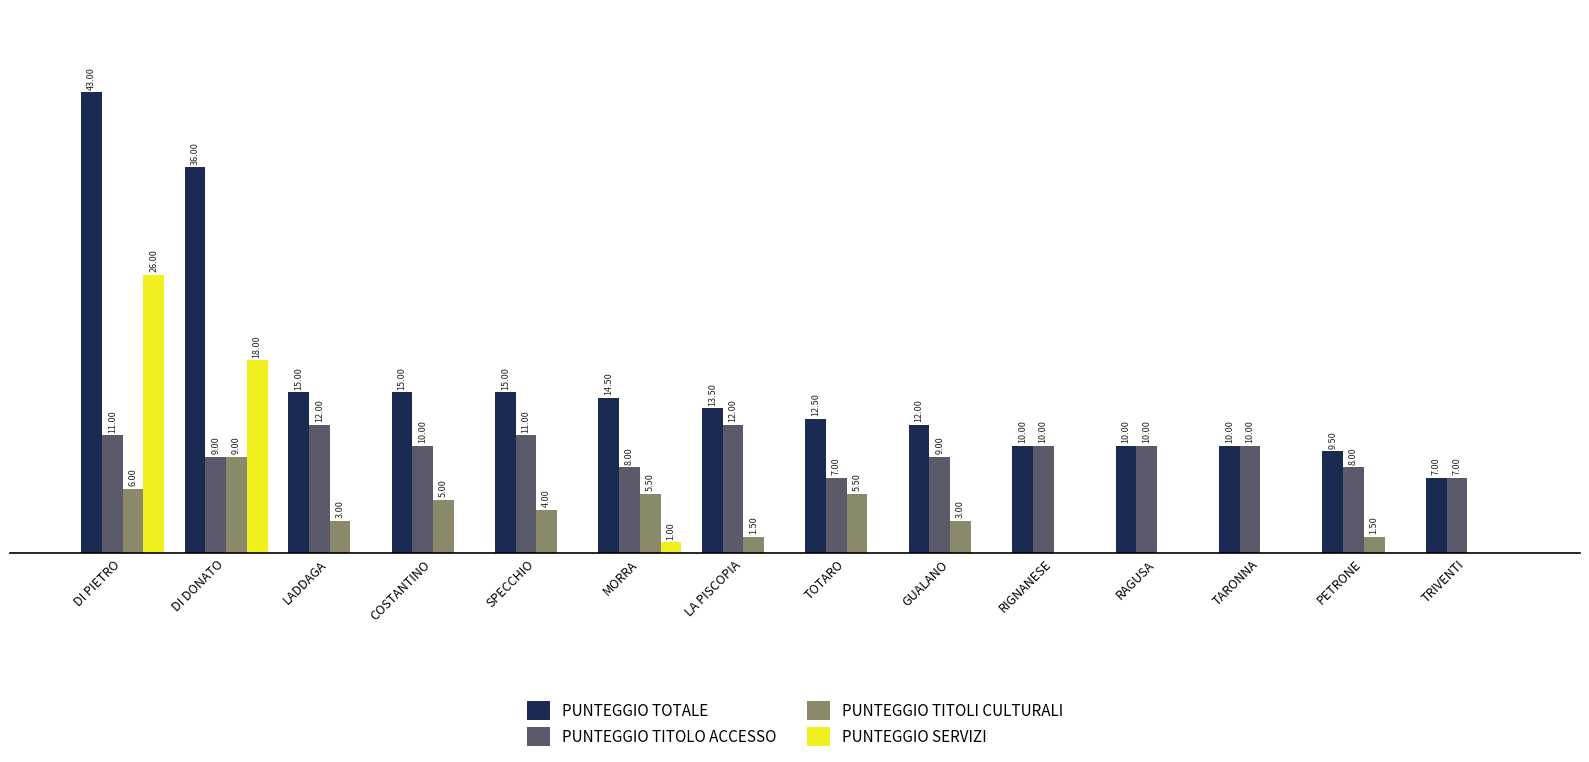

At which label does PUNTEGGIO TITOLO ACCESSO first exceed 10?

DI PIETRO